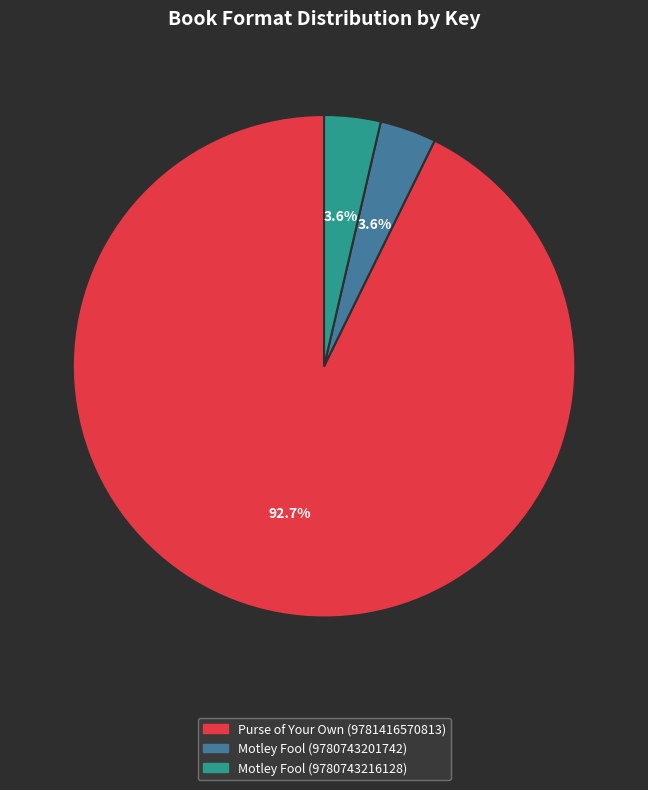

What is the largest slice in the pie chart?

Purse of Your Own (9781416570813)